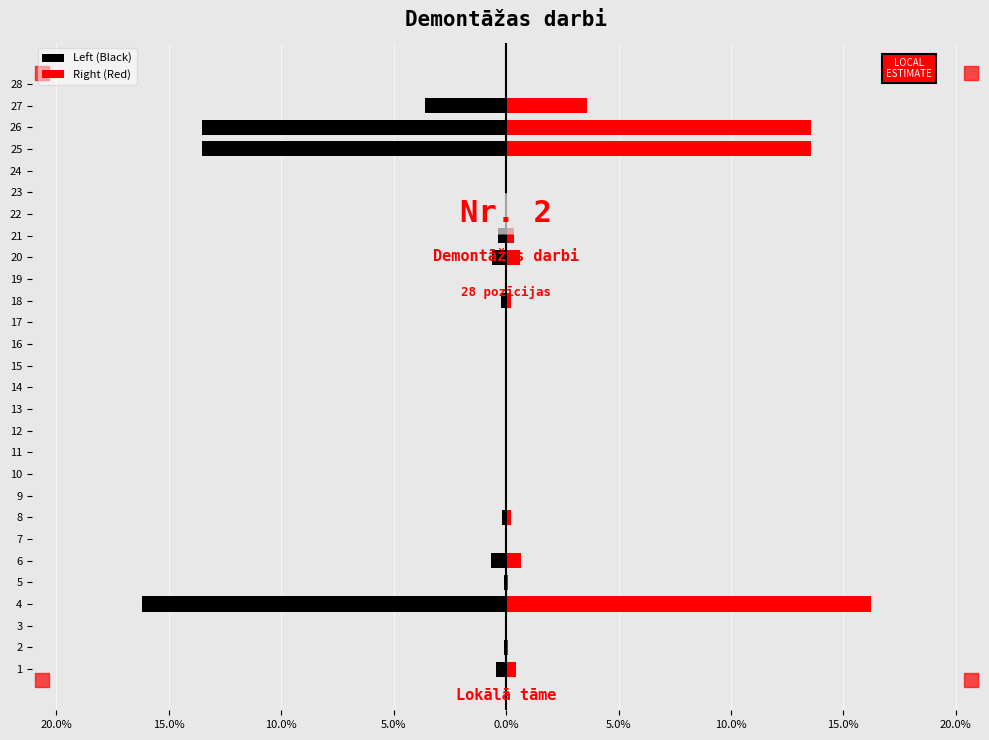

Which series changed the most between 8 and 12?

Left (Black)